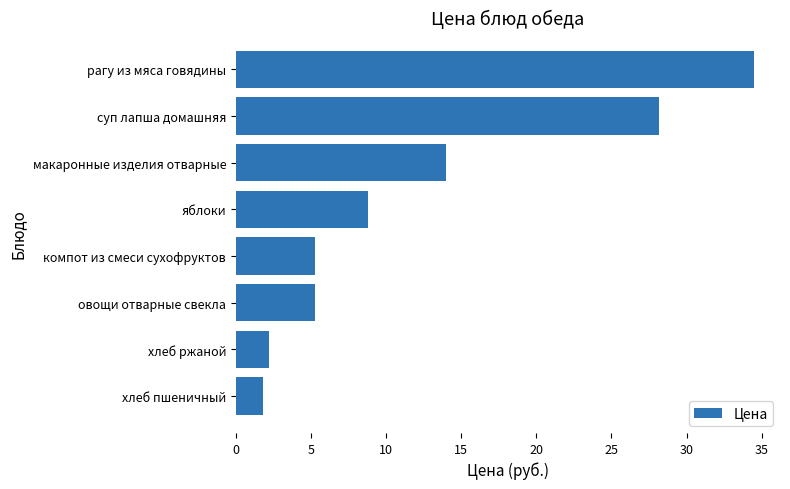

Read the value at яблоки.

8.8